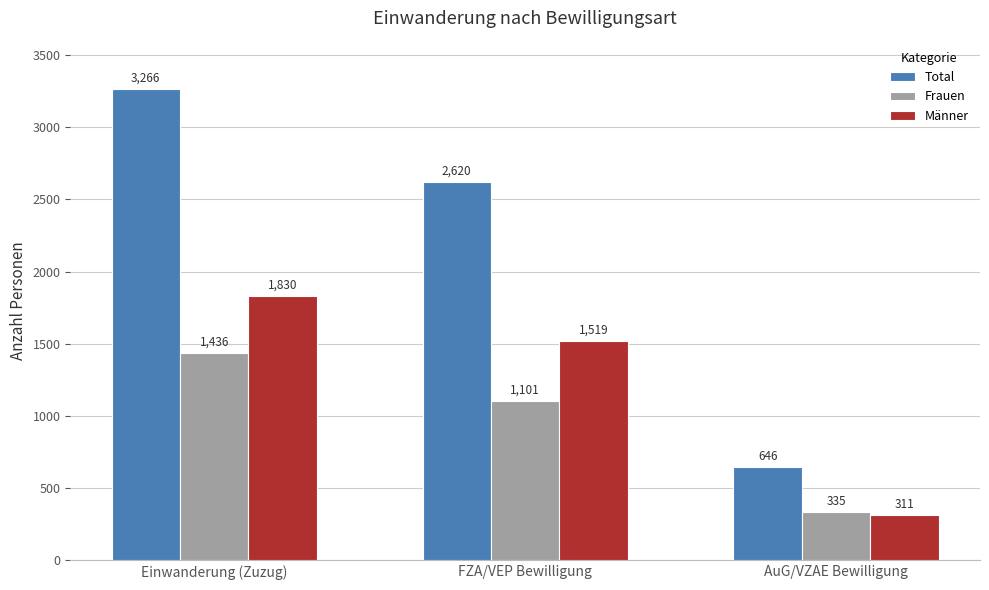

Which series has the largest total across all categories?

Total